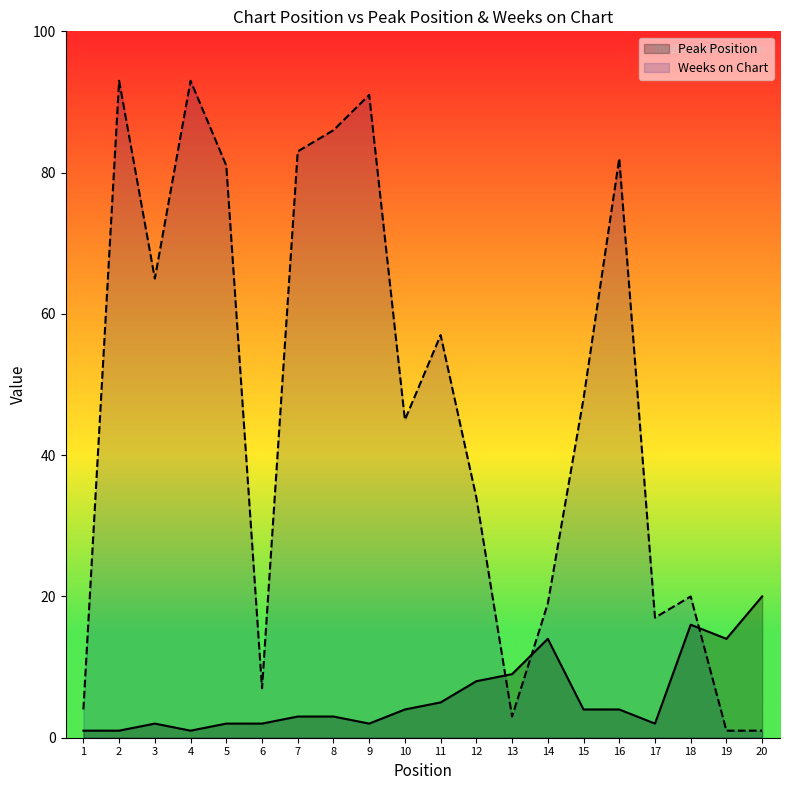

Reading left to right, what are all the values shown in this chart?

Peak Position: 1	1	2	1	2	2	3	3	2	4	5	8	9	14	4	4	2	16	14	20
Weeks on Chart: 4	93	65	93	81	7	83	86	91	45	57	34	3	19	48	82	17	20	1	1